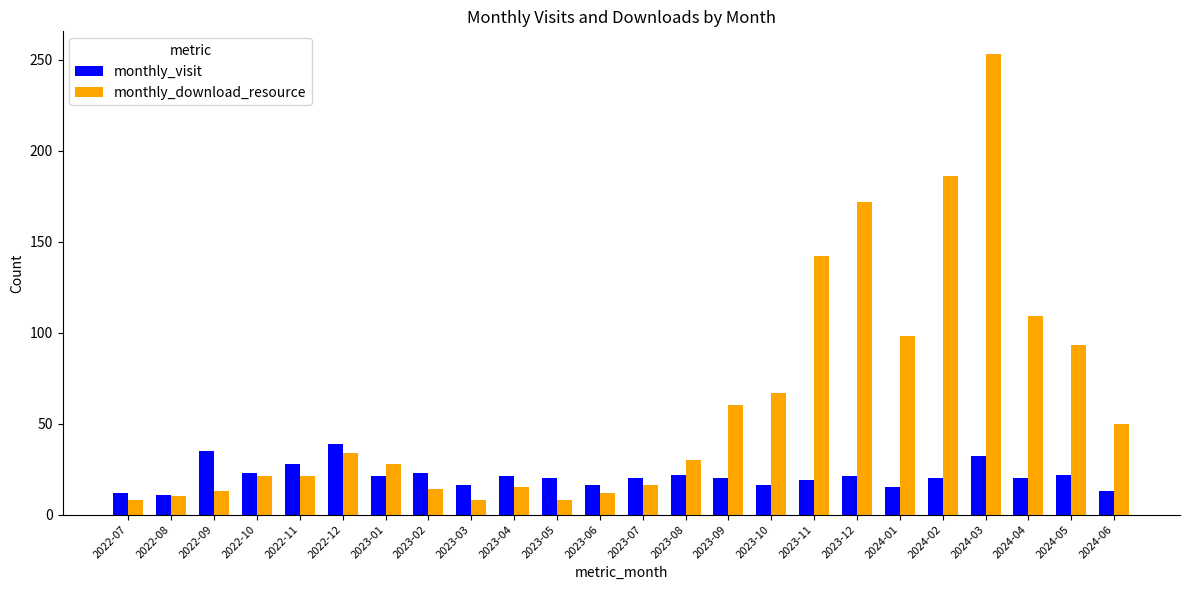

What is the spread (max minus min) of values at 2023-01?

7